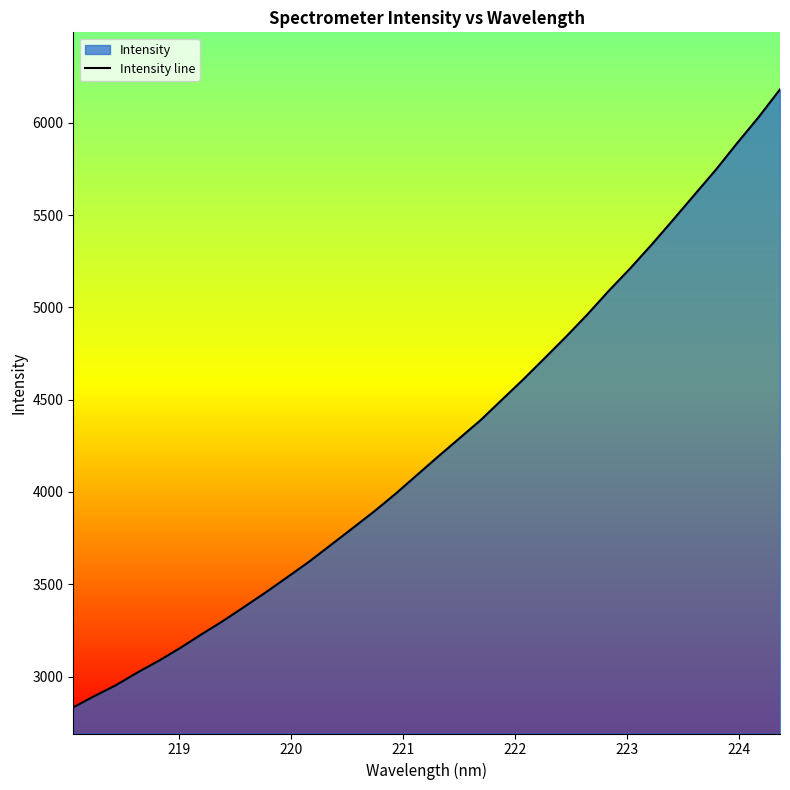

How many data points are less than 4189?

17